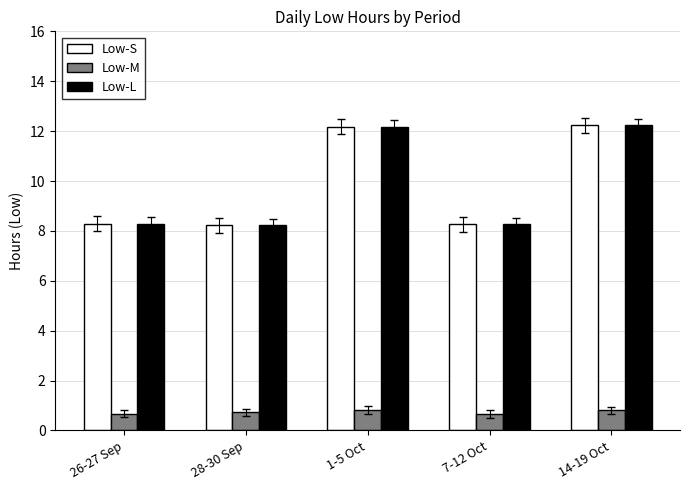

What is the spread (max minus min) of values at 26-27 Sep?

7.6